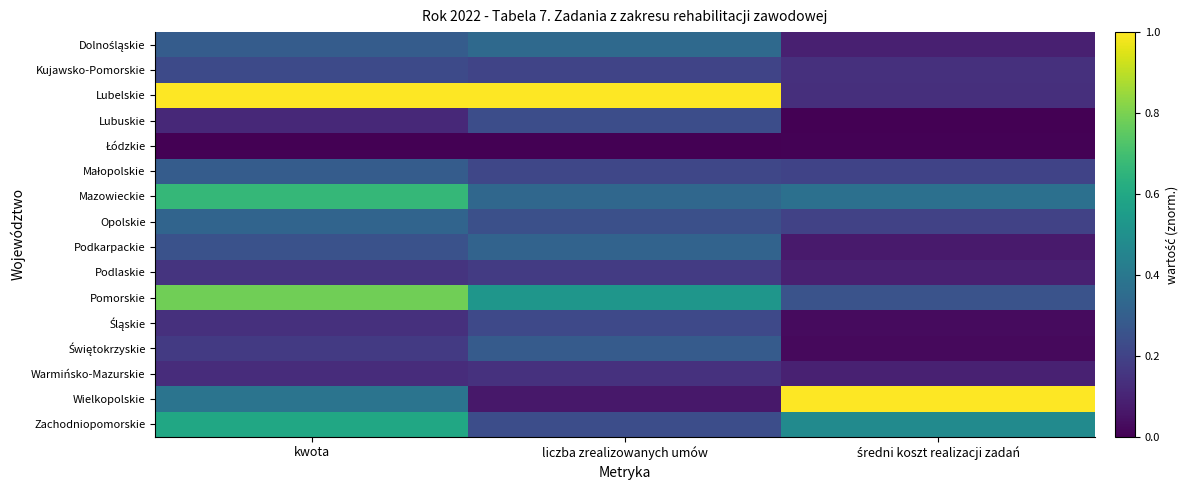

Count the number of categories in the chart.

3